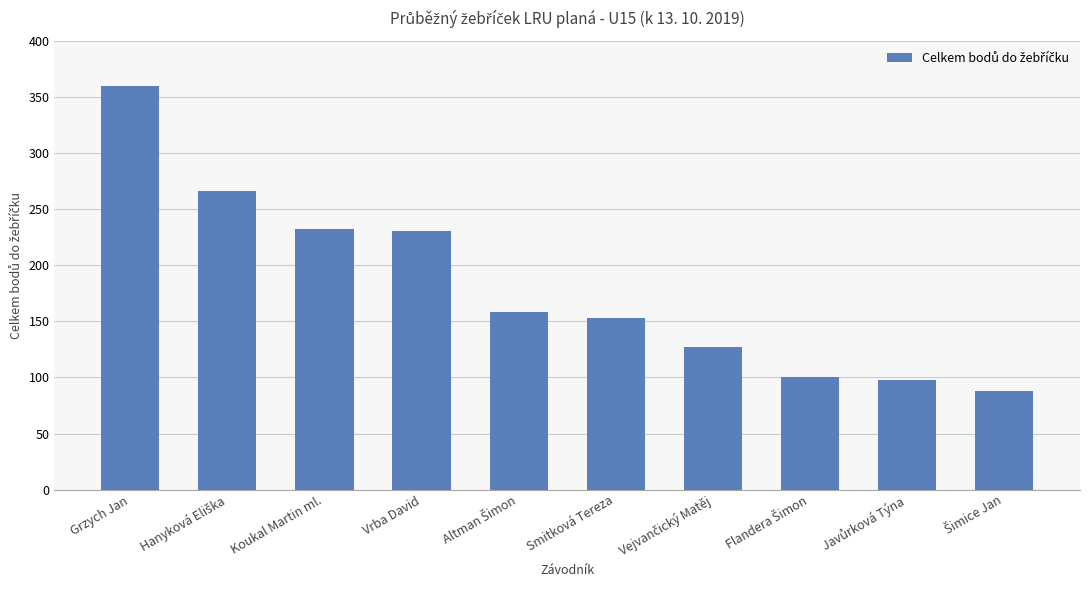

How many categories are shown in the chart?

10